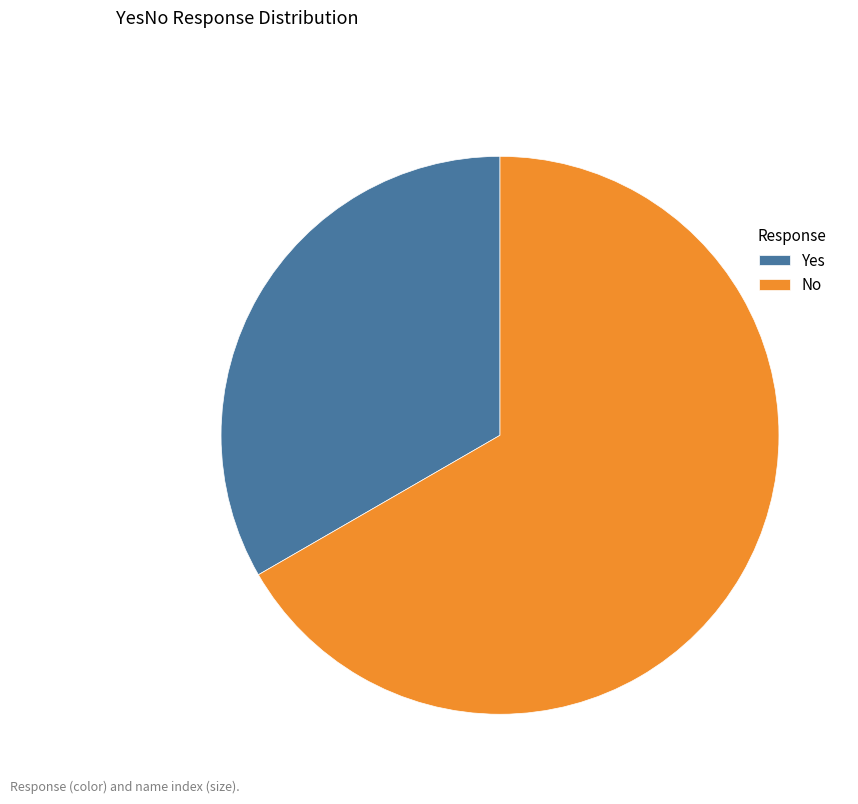

Is there any slice that represents more than half of the pie?

Yes